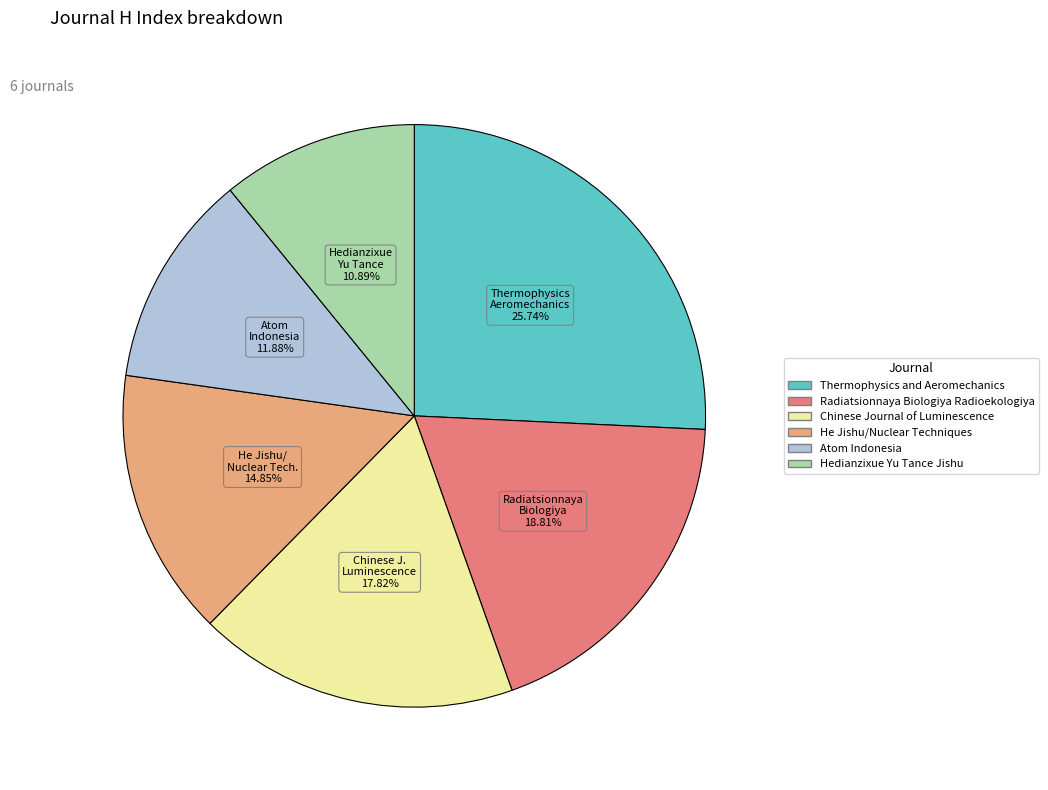

Is He Jishu/Nuclear Techniques the majority of the pie?

No